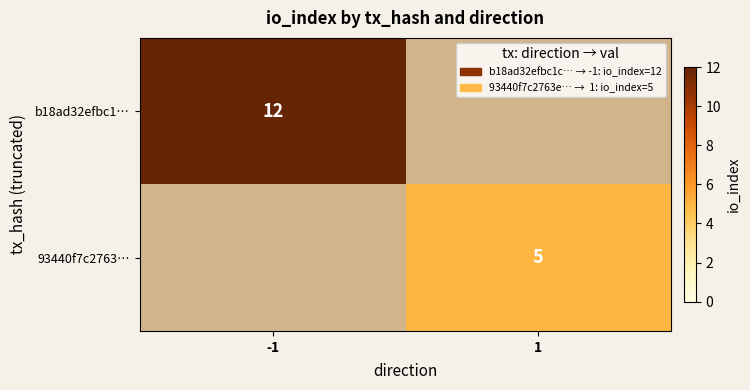

Is it true that 93440f7c2763… equals 8 at 1?

False